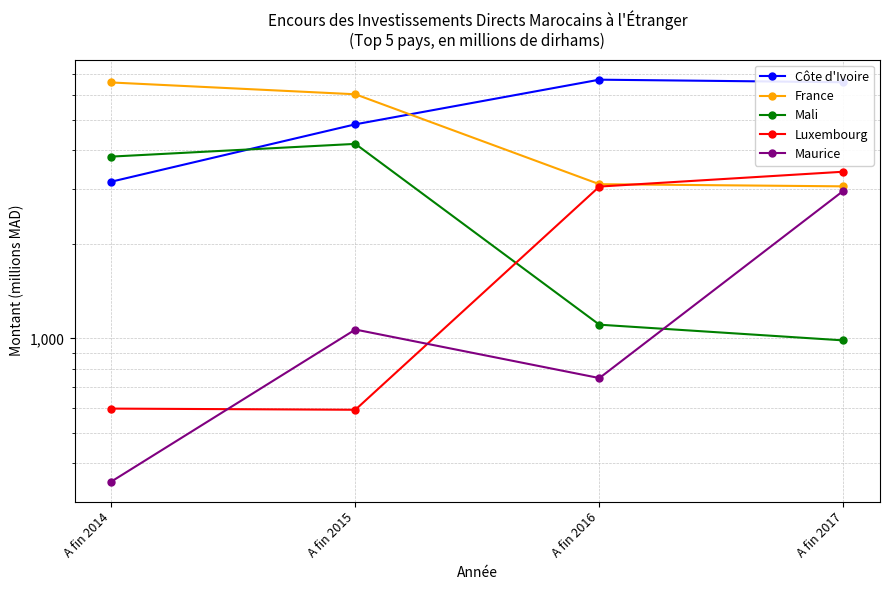

What is the greatest value displayed?

6733.0